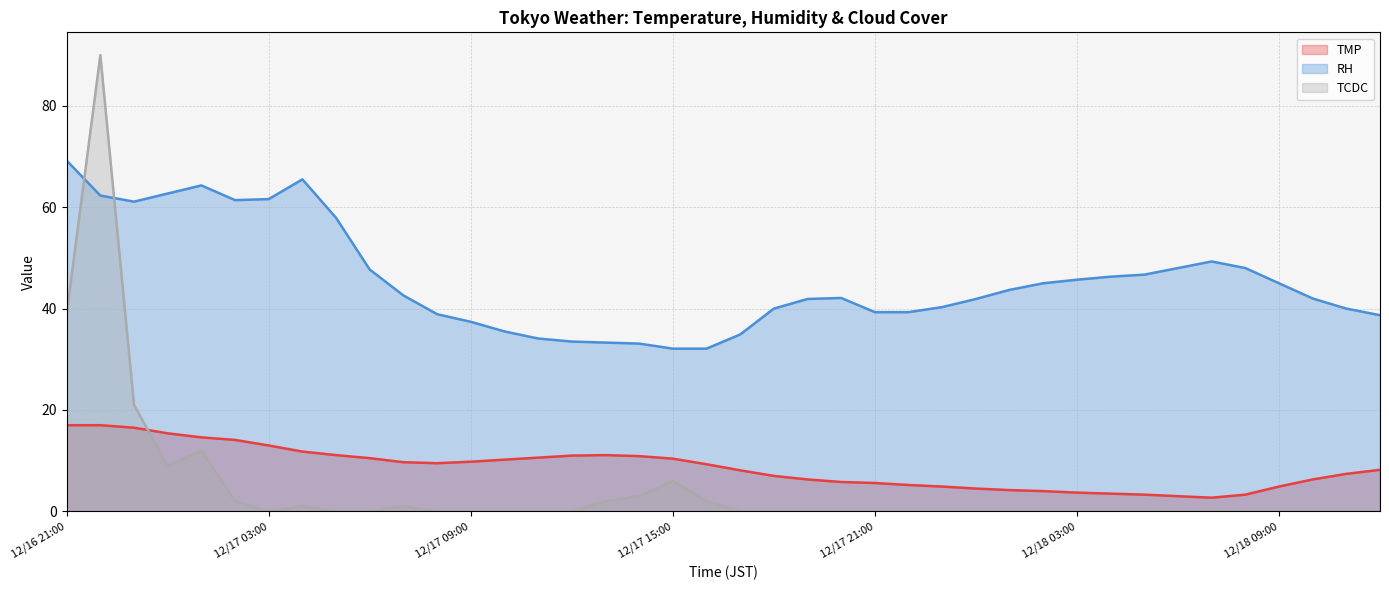

What is the difference between the maximum and minimum values in the TMP series?

14.3